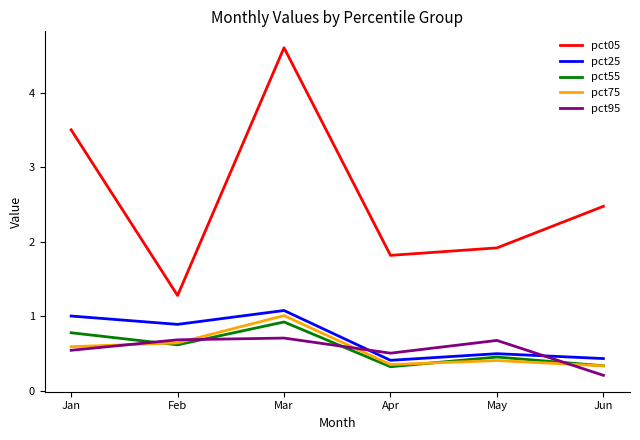

True or false: pct25 has a value of 1.9 at Mar.

False